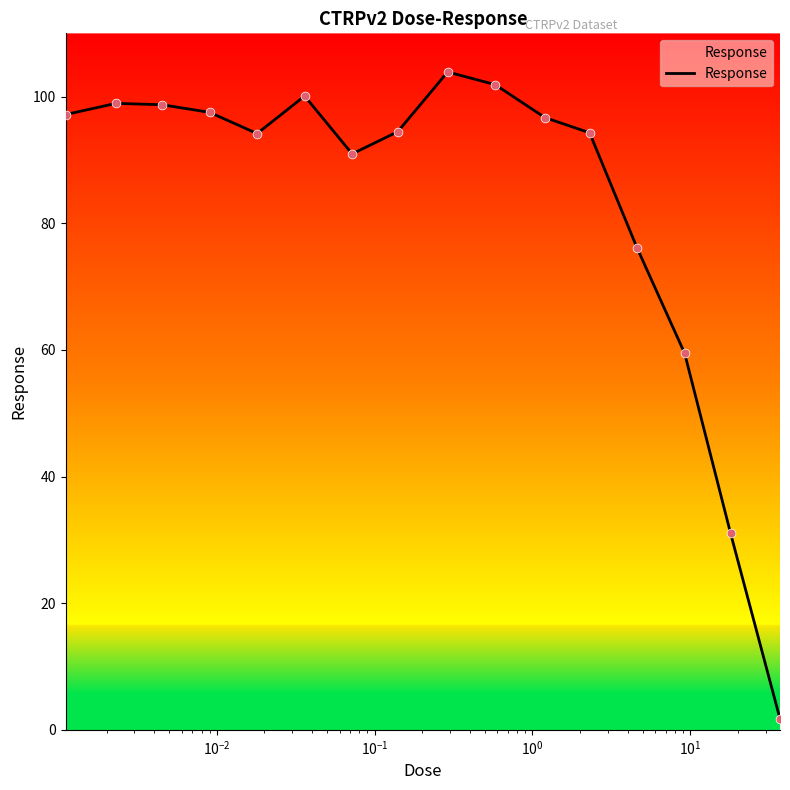

What is the difference between the maximum and minimum values?

102.2